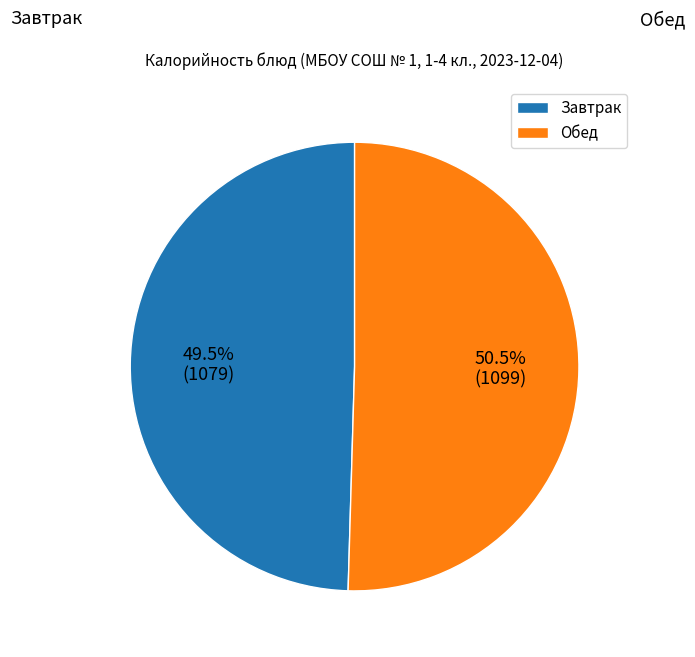

Is the sum of Обед and Завтрак greater than half?

Yes